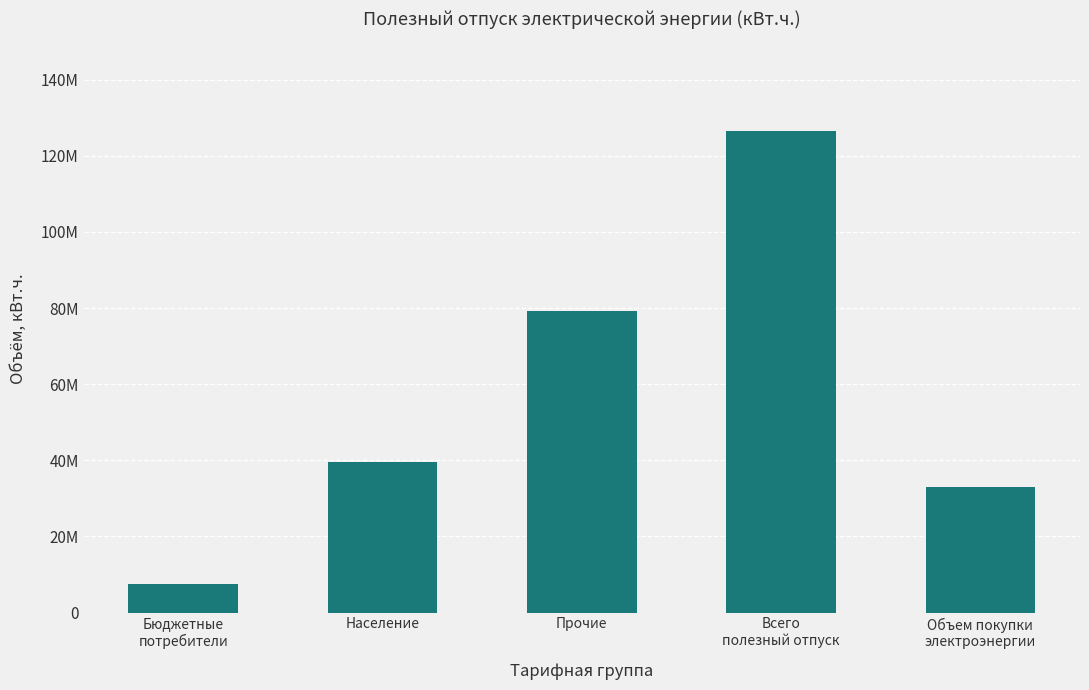

Are the bars horizontal?

No